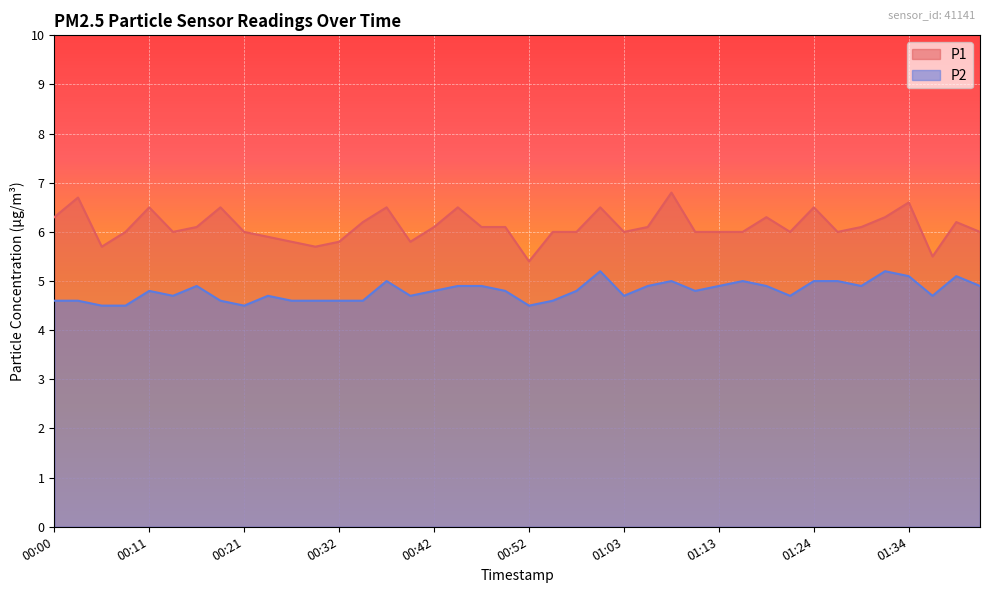

Where is the first local minimum for P1?

00:06